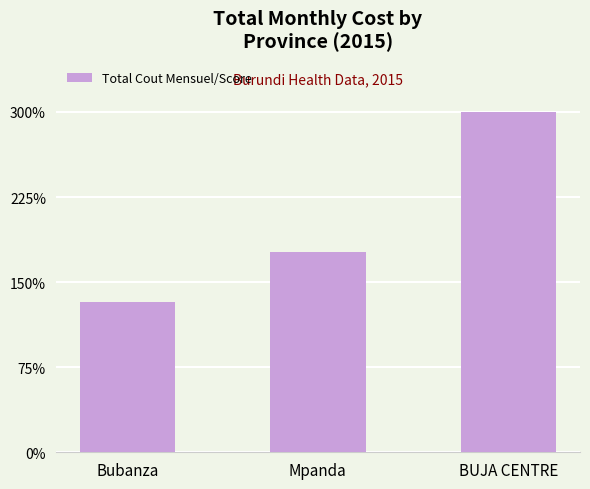

What is the approximate value at Mpanda?

164729733